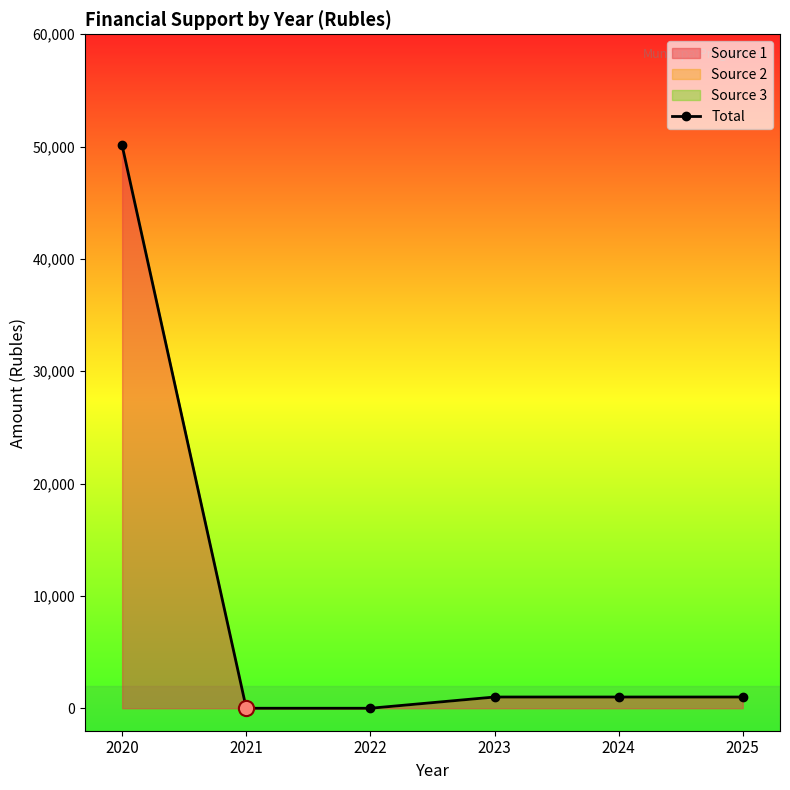

Which has a higher value, 2023 or 2022?

2023